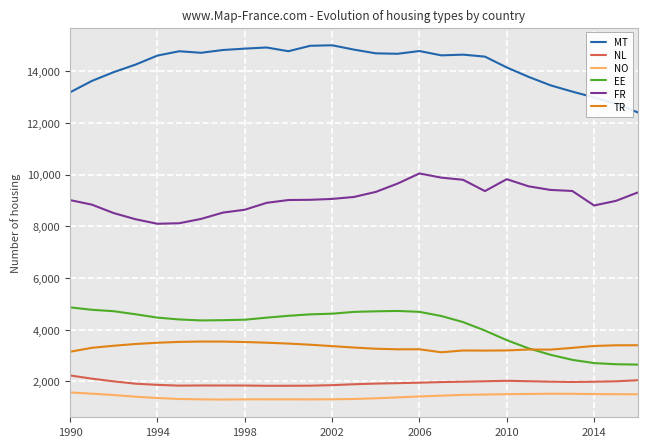

True or false: NL and EE intersect in this chart.

False